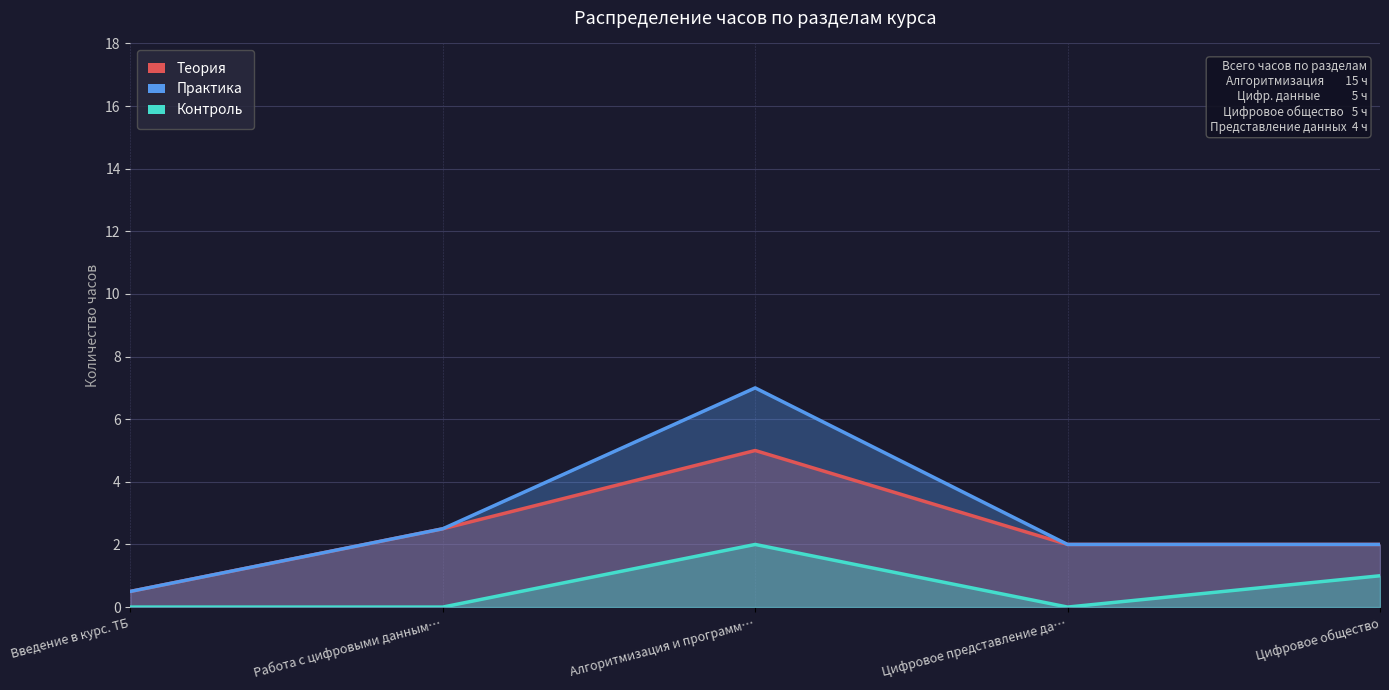

Between Введение в курс. ТБ and Цифровое общество, which series saw the biggest shift?

Теория